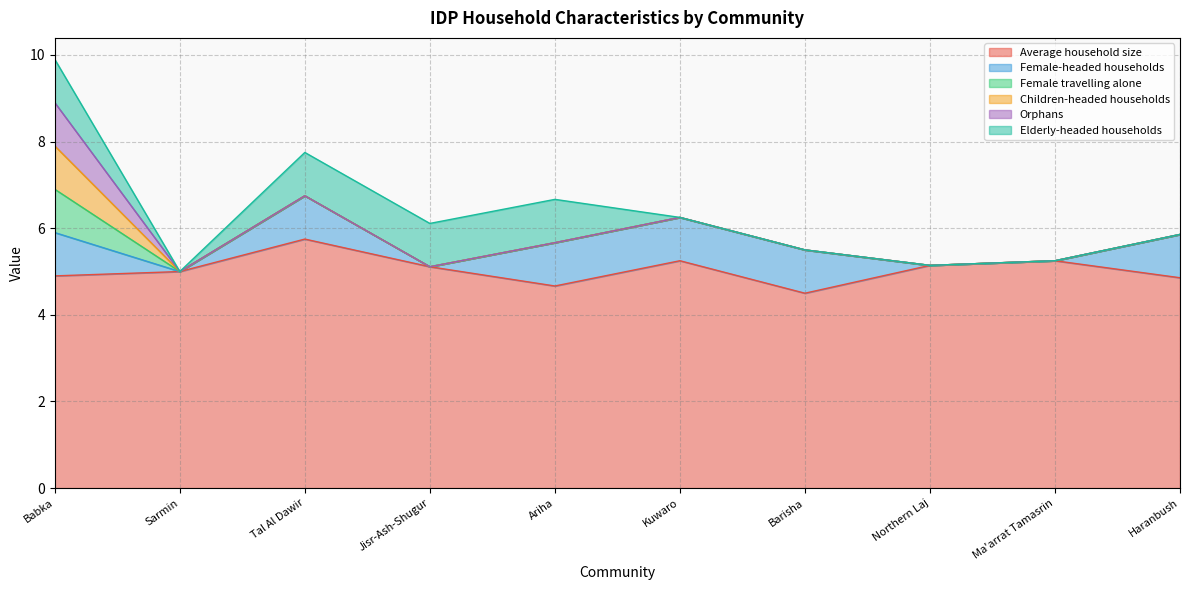

True or false: Elderly-headed households and Orphans cross at least once.

False